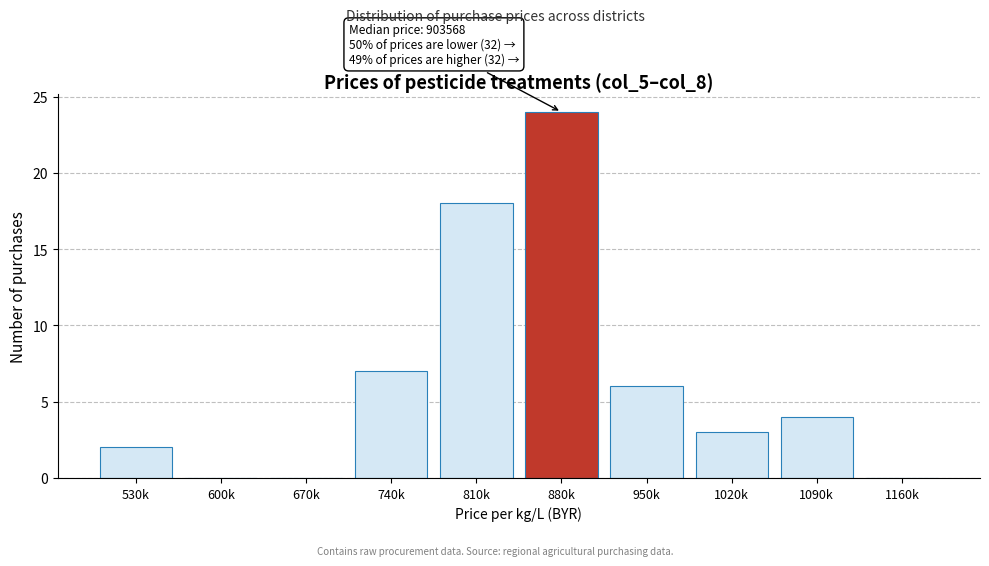

Reading left to right, transcribe all the data shown in this chart.

530k=2	600k=0	670k=0	740k=7	810k=18	880k=24	950k=6	1020k=3	1090k=4	1160k=0